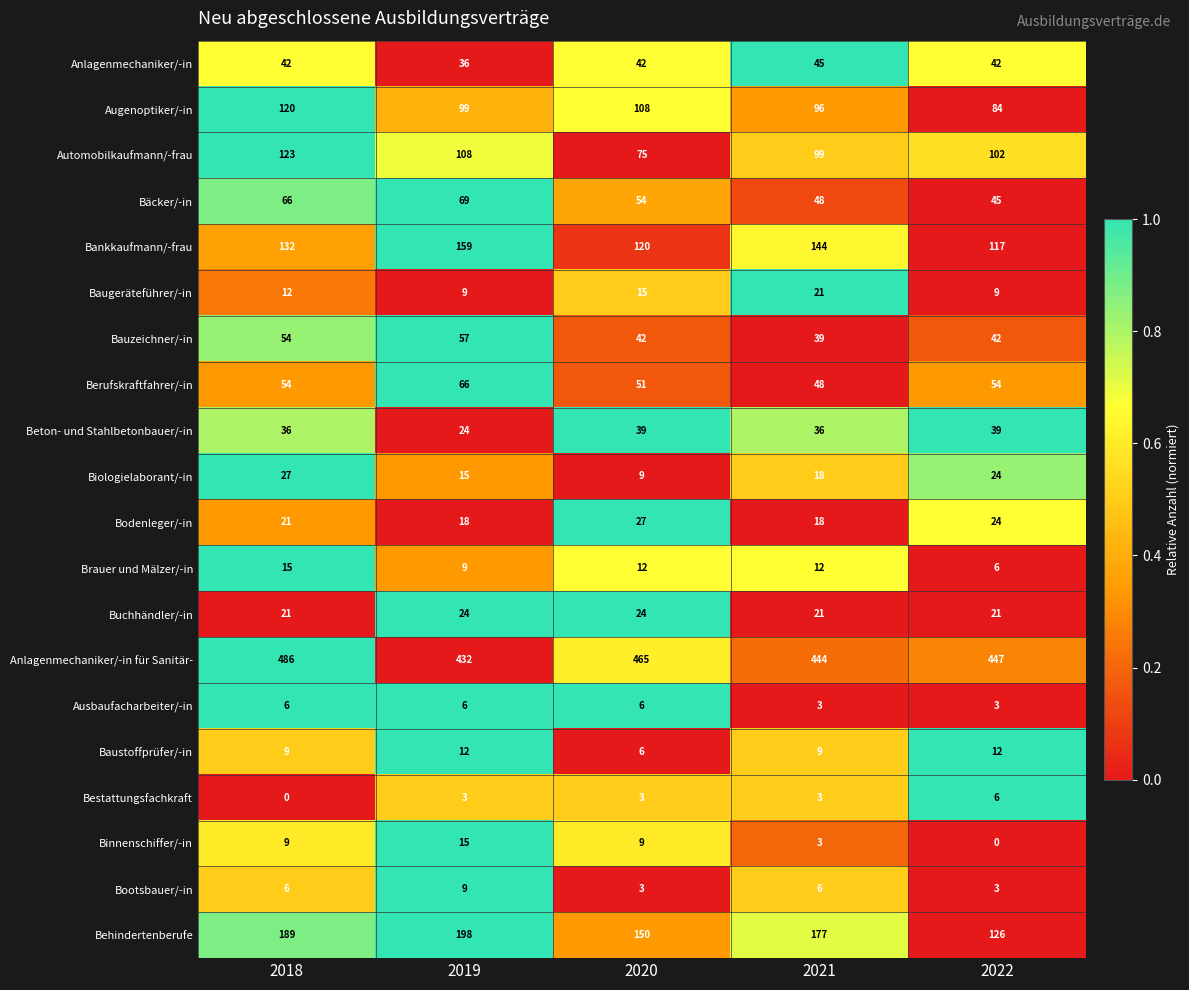

Between 2020 and 2021, which series saw the biggest shift?

Behindertenberufe